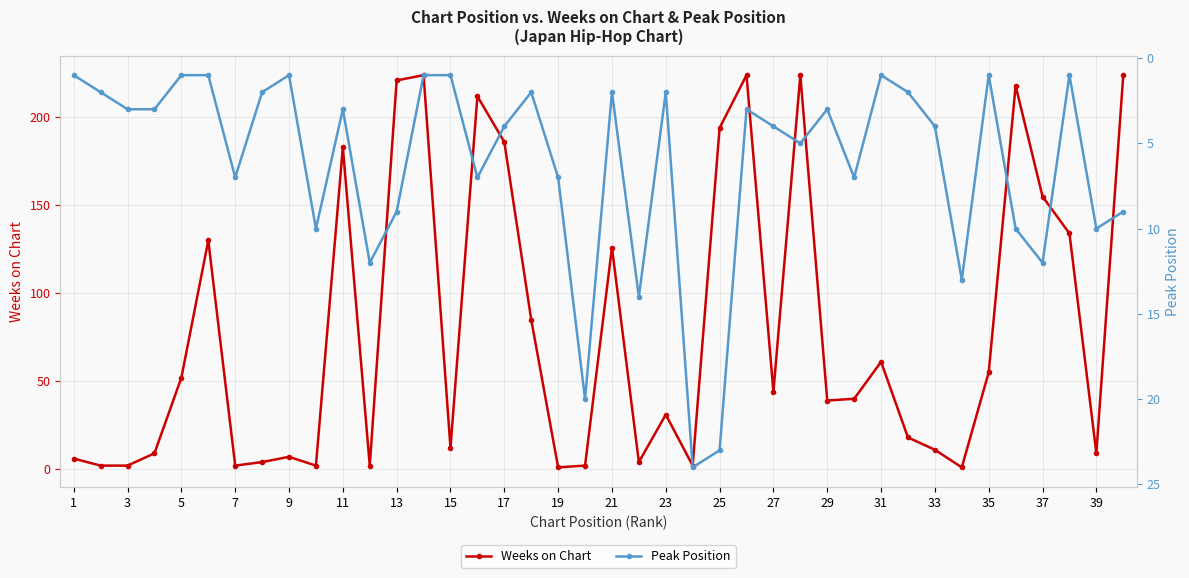

True or false: Weeks on Chart has more than 2 points higher than both neighbors.

True